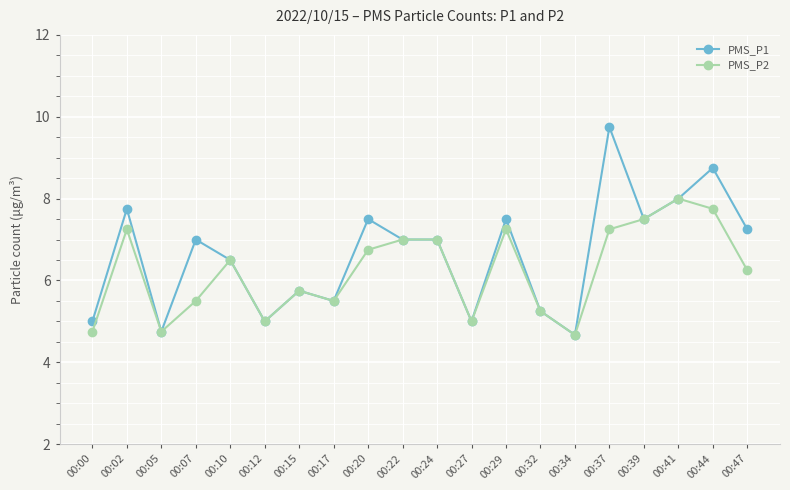

At which category does the chart reach its peak across all series?

00:37